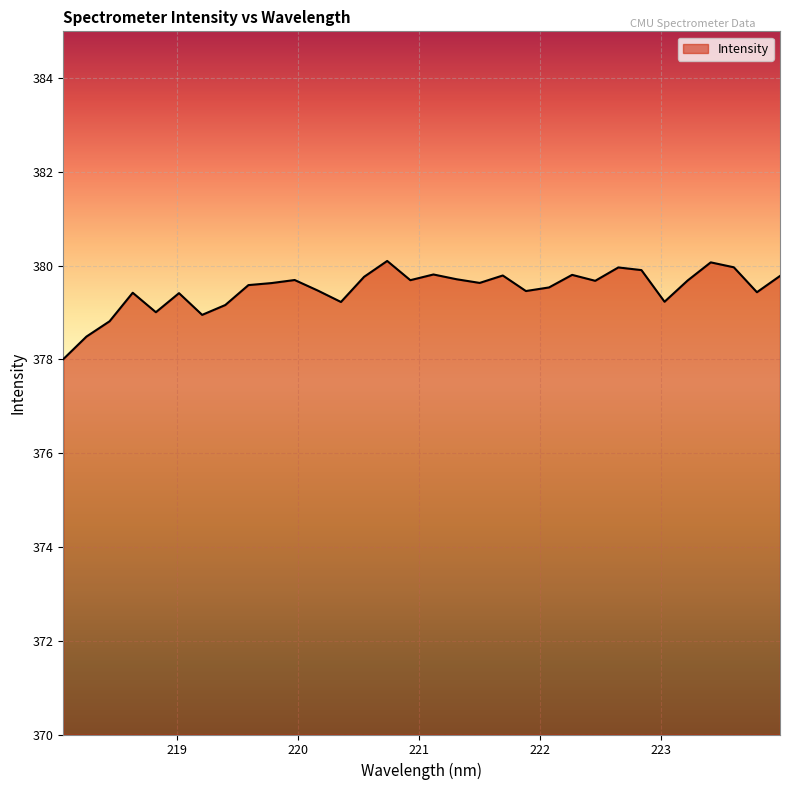

Does the chart have visible grid lines?

Yes